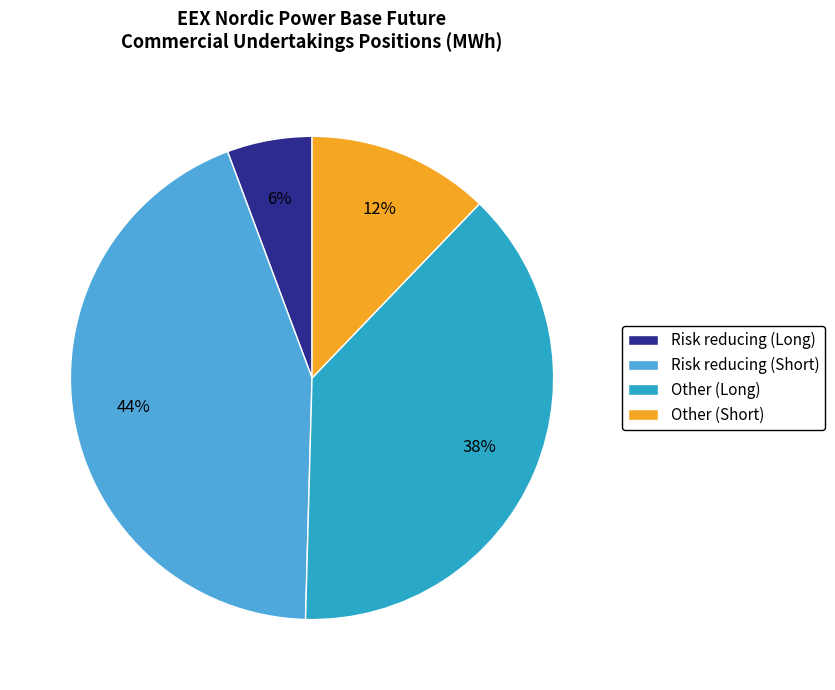

What percentage is the Other (Long) slice, to the nearest percent?

38%